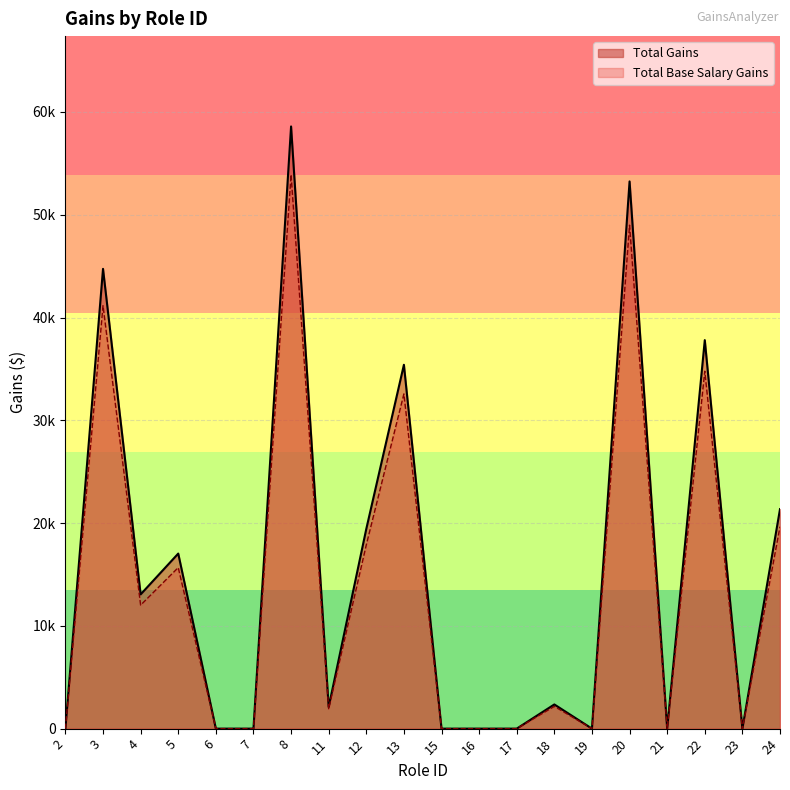

Reading left to right, list all the values displayed in this chart.

Total Gains: 0.0	44734.7	13060.5	17032.7	0.0	0.0	58590.4	2103.1	19430.5	35400.0	0.0	0.0	0.0	2352.9	0.0	53241.7	0.0	37800.5	0.0	21356.5
Total Base Salary Gains: 0.0	41155.9	12015.7	15670.1	0.0	0.0	53903.2	1934.8	17876.0	32568.0	0.0	0.0	0.0	2164.7	0.0	48982.4	0.0	34776.5	0.0	19648.0